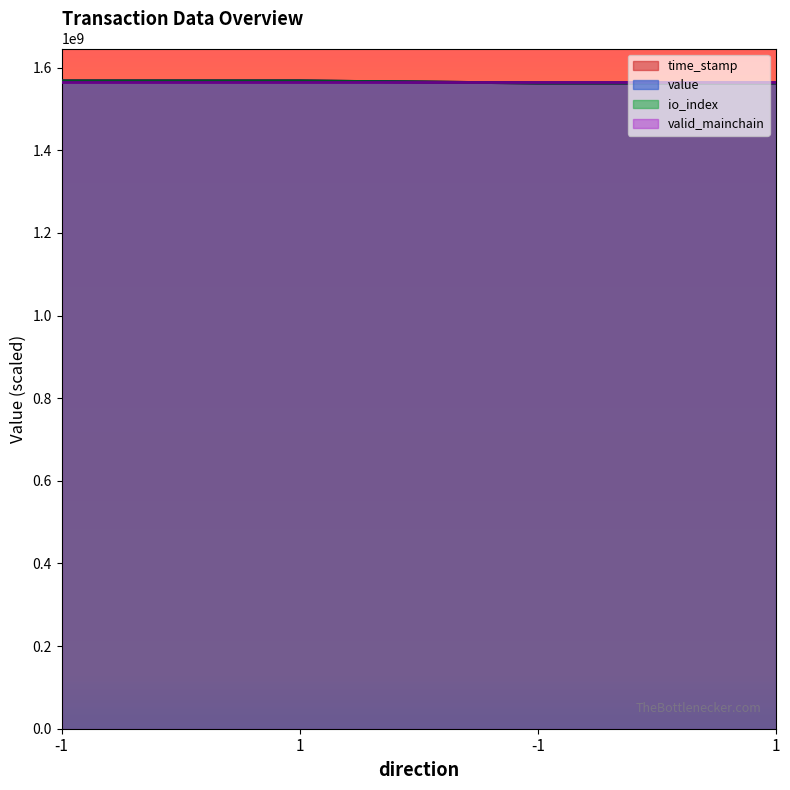

What is the difference between the second highest and second lowest values in the io_index series?

5149396